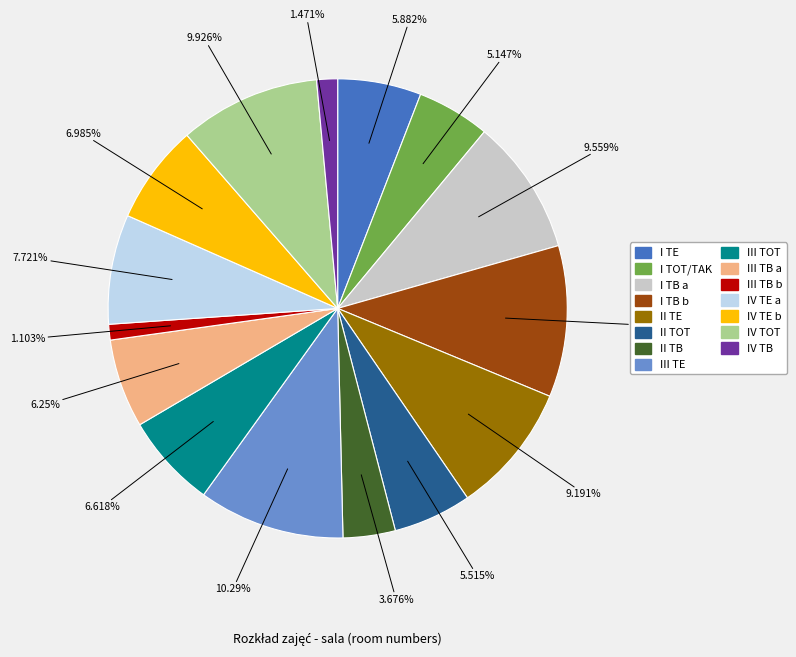

To the nearest percent, what is the combined percentage of III TOT and IV TE b?

14%